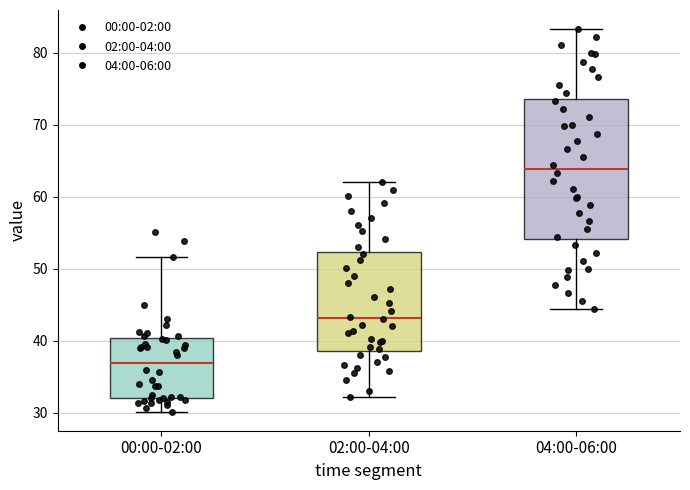

Where does the upper whisker of the box for 00:00-02:00 end on the y-axis? The values are not printed on the chart, so give them approximately, as read against the axis.

52